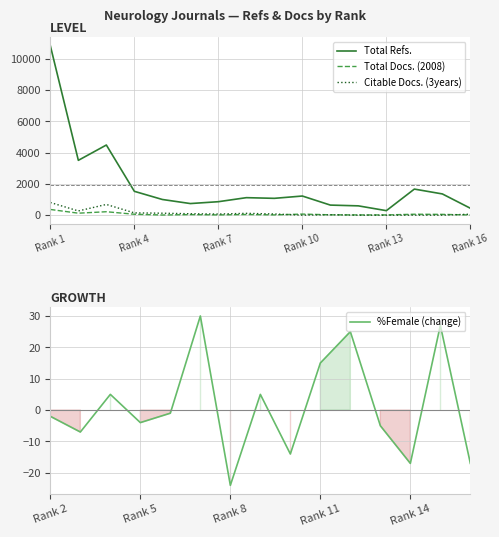

True or false: Total Docs. (2008) and Total Refs. intersect in this chart.

False